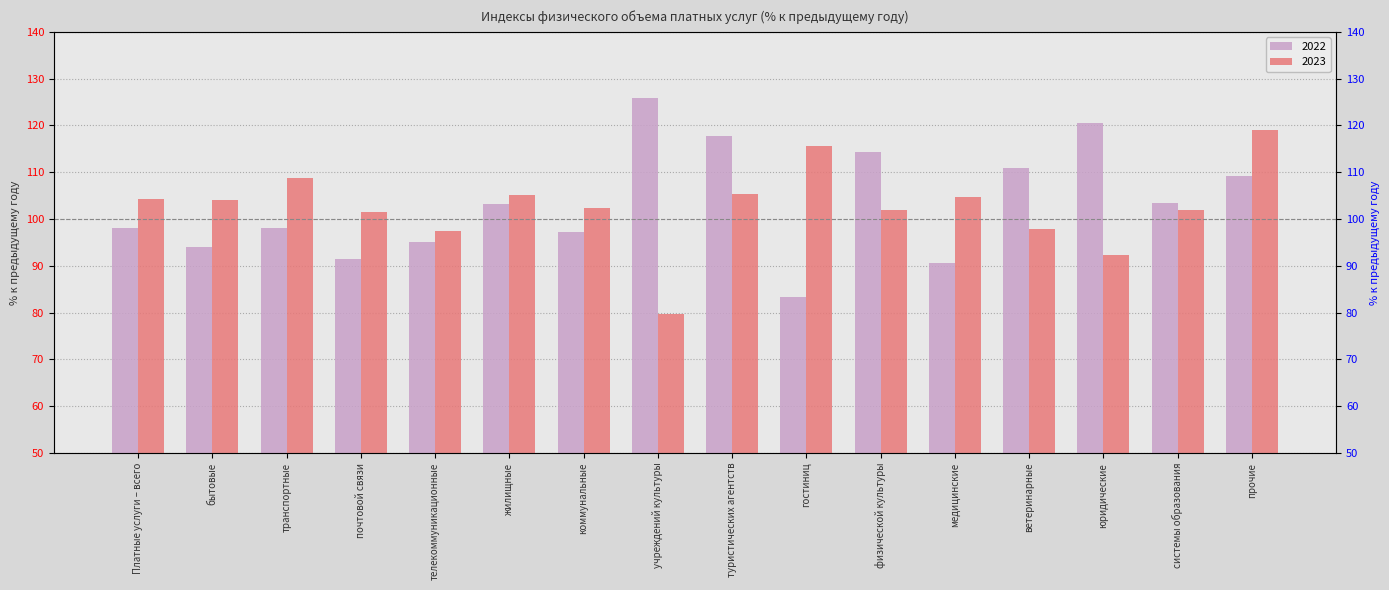

The value of 2023 at гостиниц is 23.2. True or false?

False